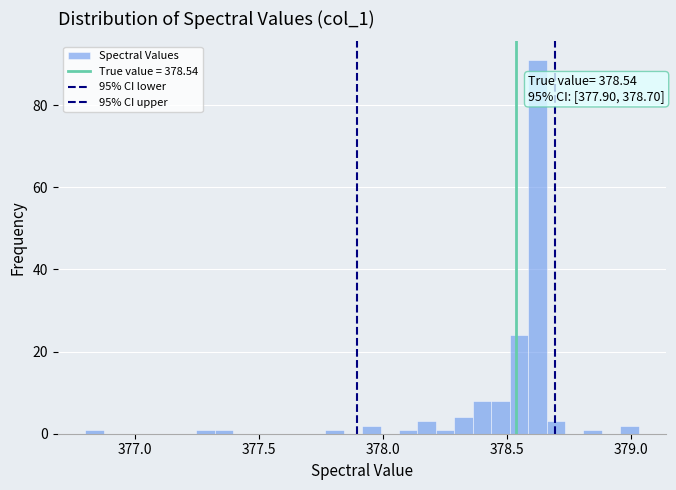

Around what value on the x-axis is the tallest bar? Give the approximate position of its centre, as read against the axis.

378.60